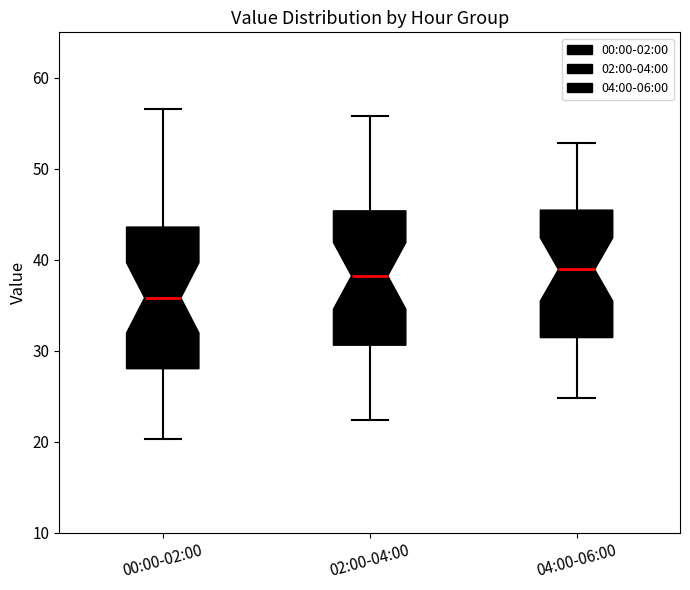

Which box's median line is the lowest?

00:00-02:00